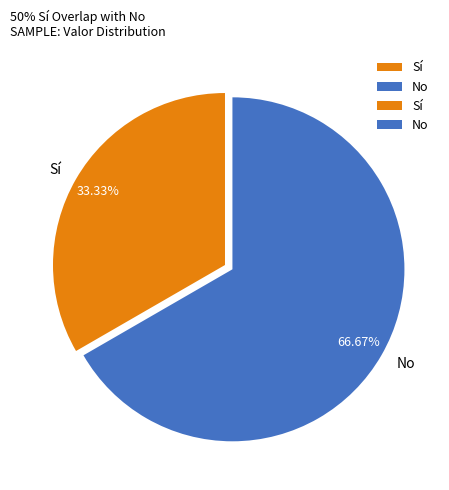

Count the number of slices in the pie.

2